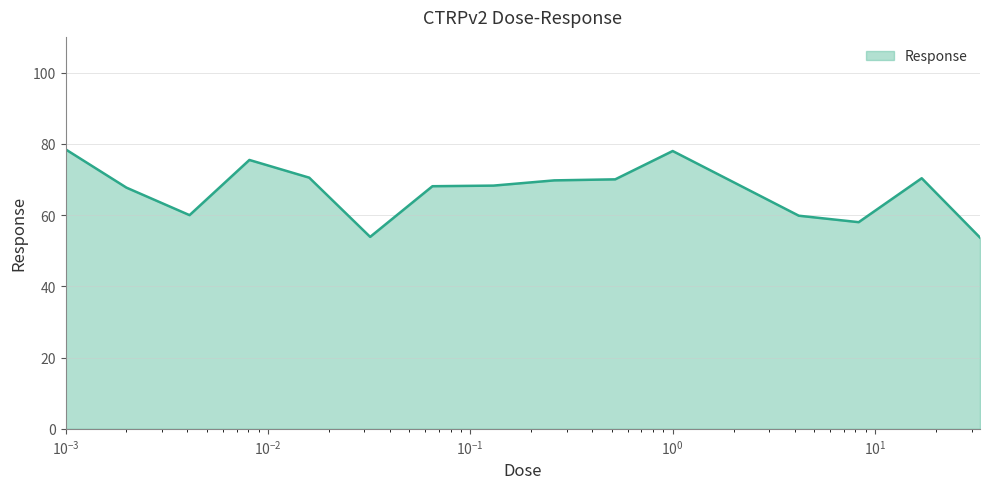

What is the greatest value displayed?

78.5